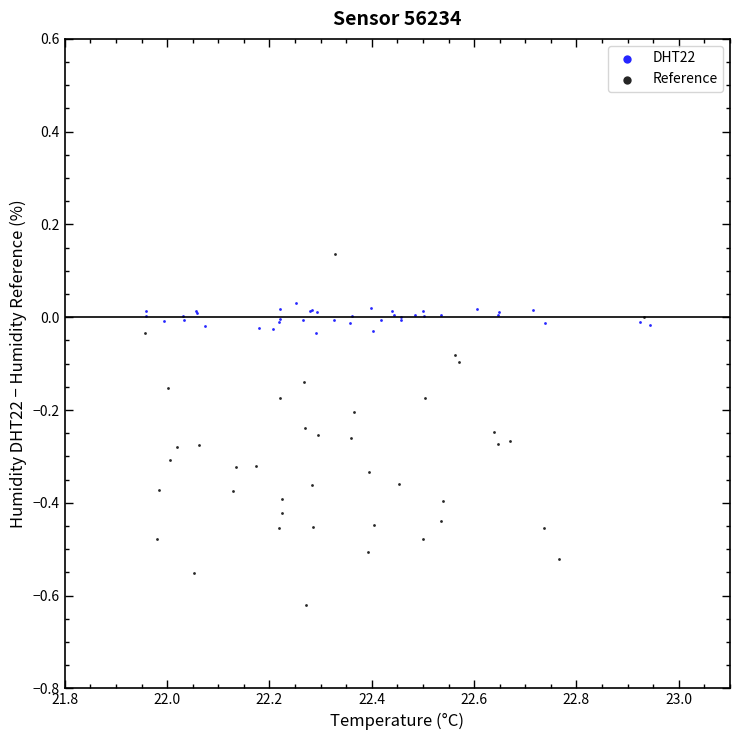

Which series reaches the minimum Y coordinate?

Reference